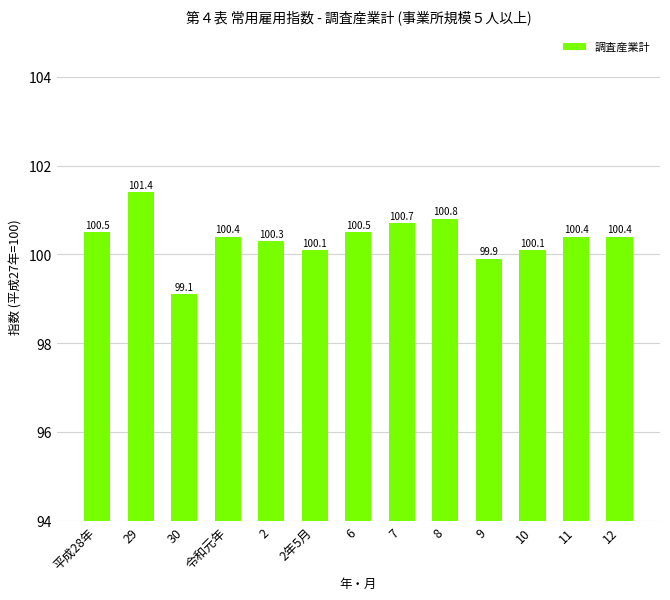

True or false: the data shows 100.1 at 2年5月.

True